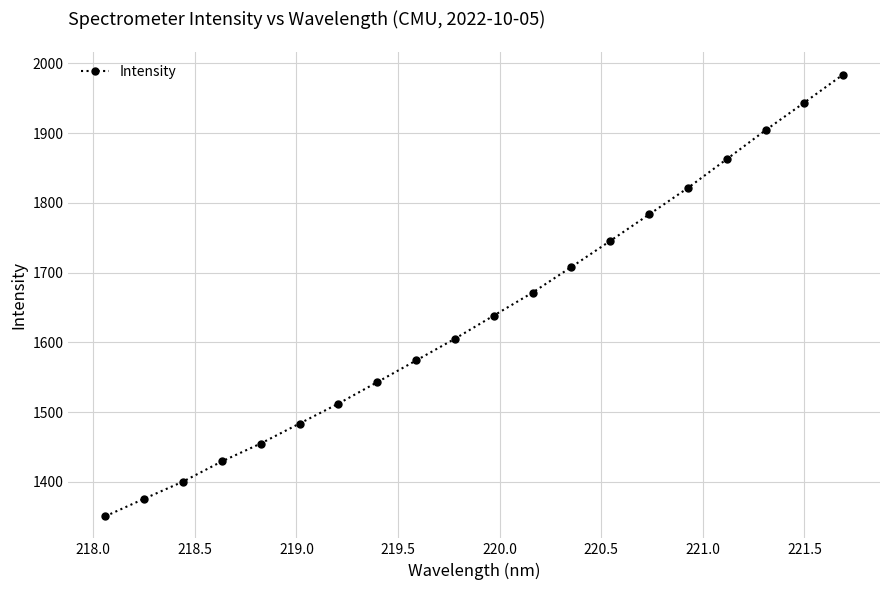

What is the sum of all values?

32792.7